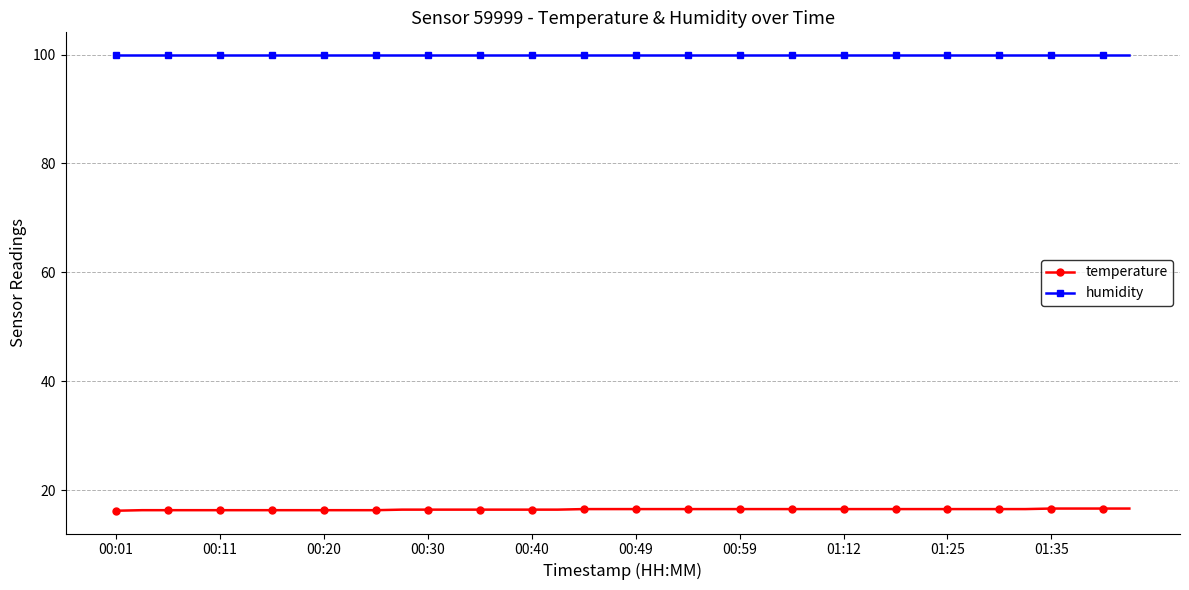

Which series has the widest spread of values?

temperature